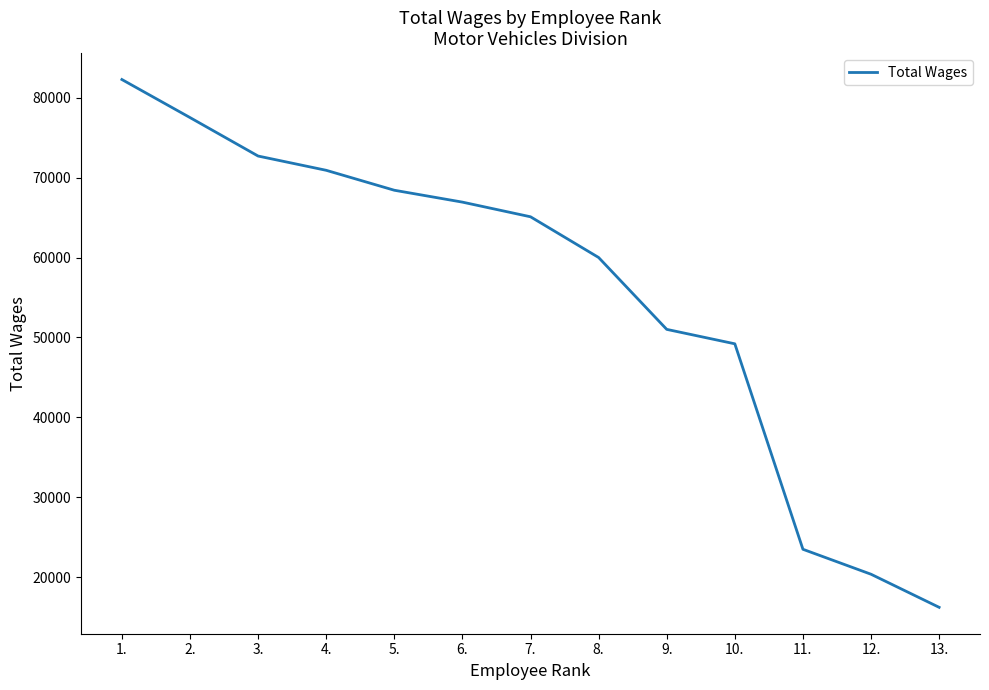

Which label corresponds to the largest value in the chart?

1.